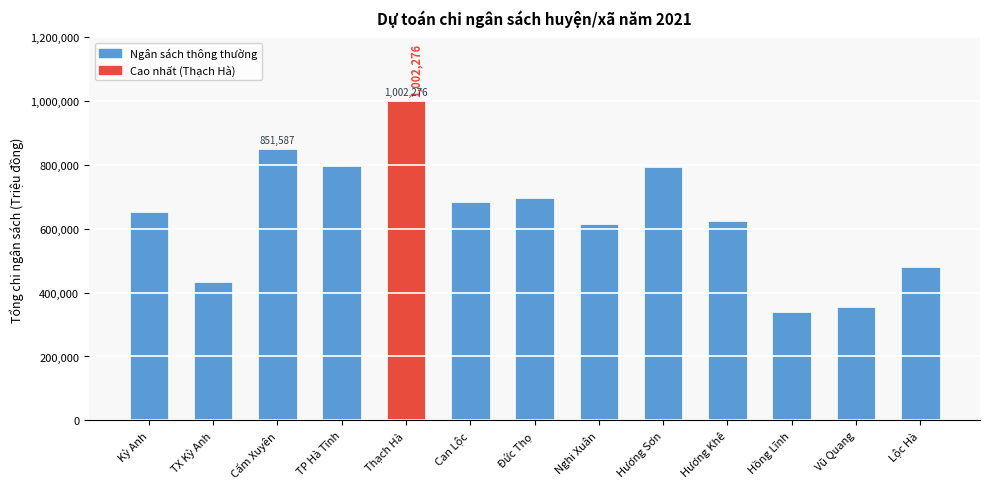

What is the change in value from Thạch Hà to Hương Khê?

-377136